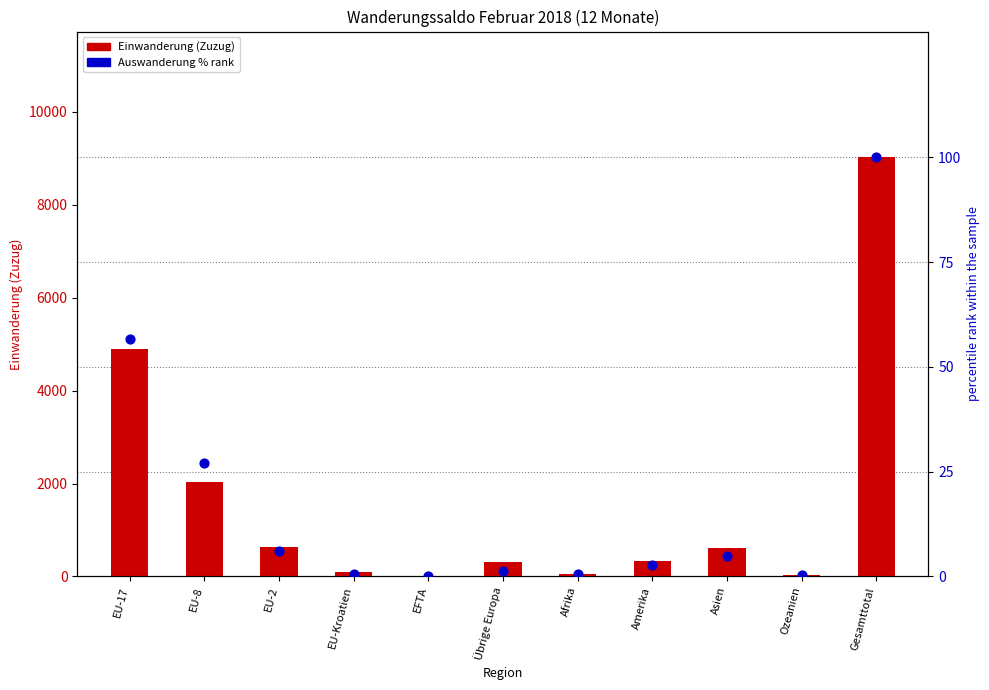

At how many categories does at least one series exceed 6257?

1